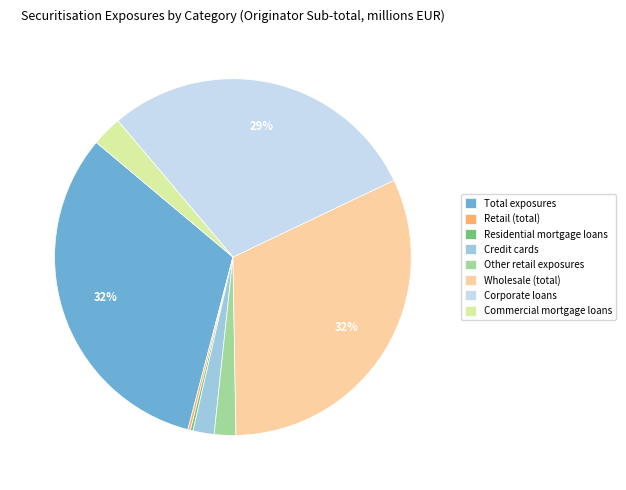

Is there a majority slice in this chart?

No